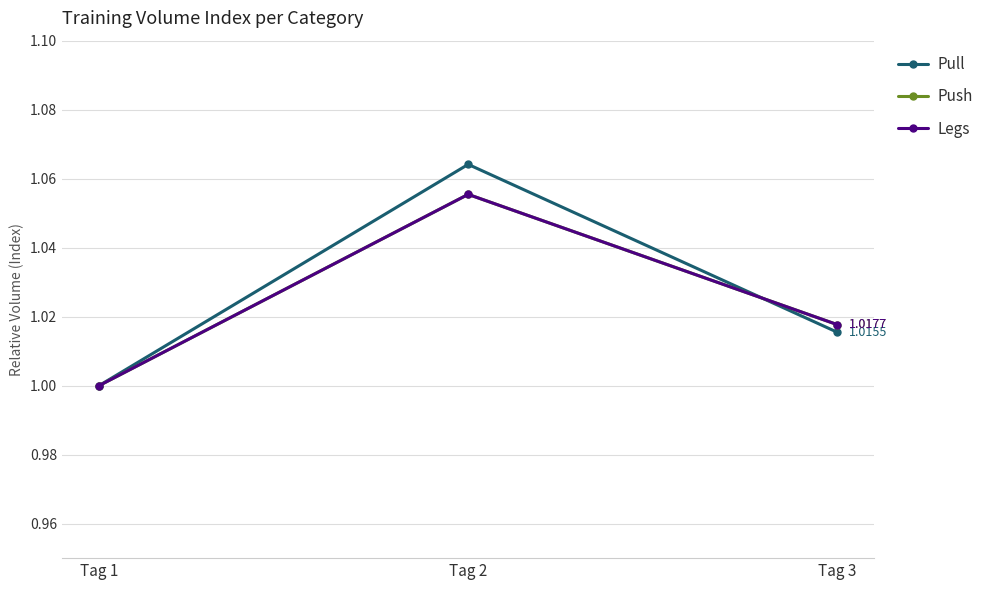

Does the chart display data point markers on the line(s)?

Yes